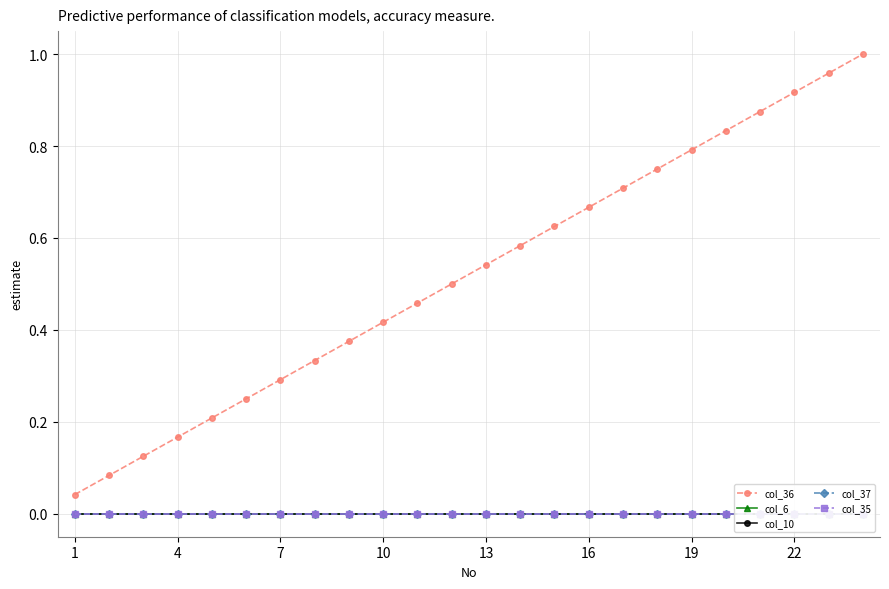

True or false: col_37 and col_35 intersect in this chart.

False